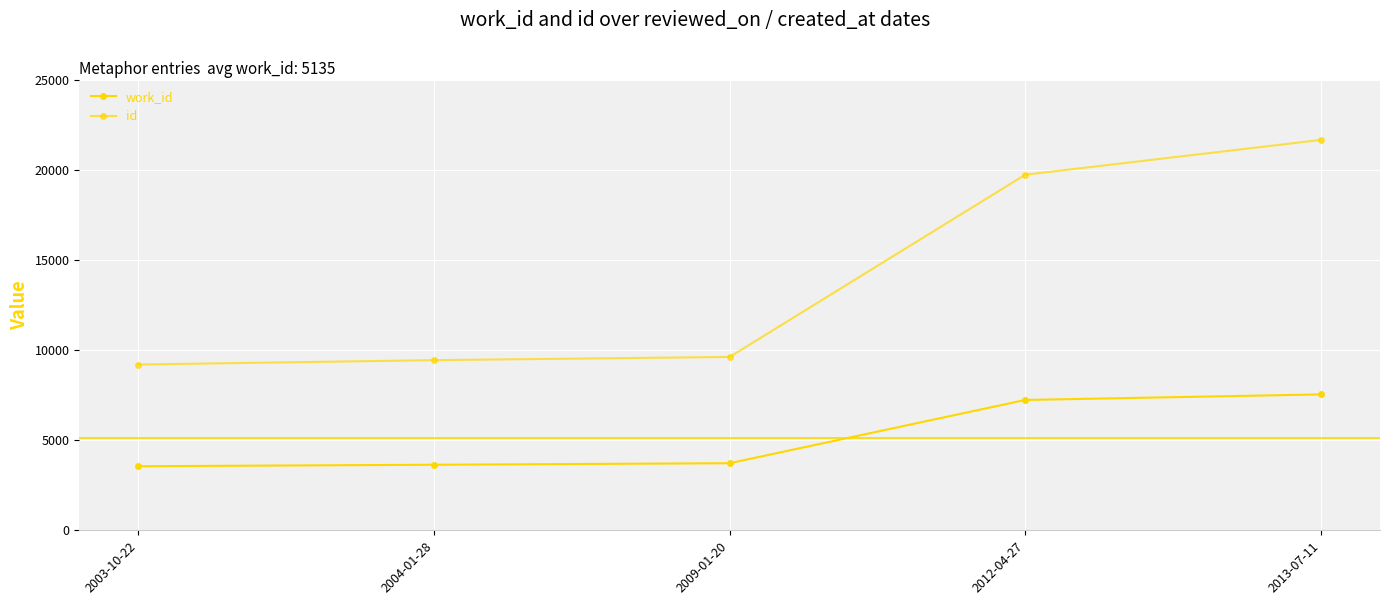

Does the chart have visible grid lines?

Yes